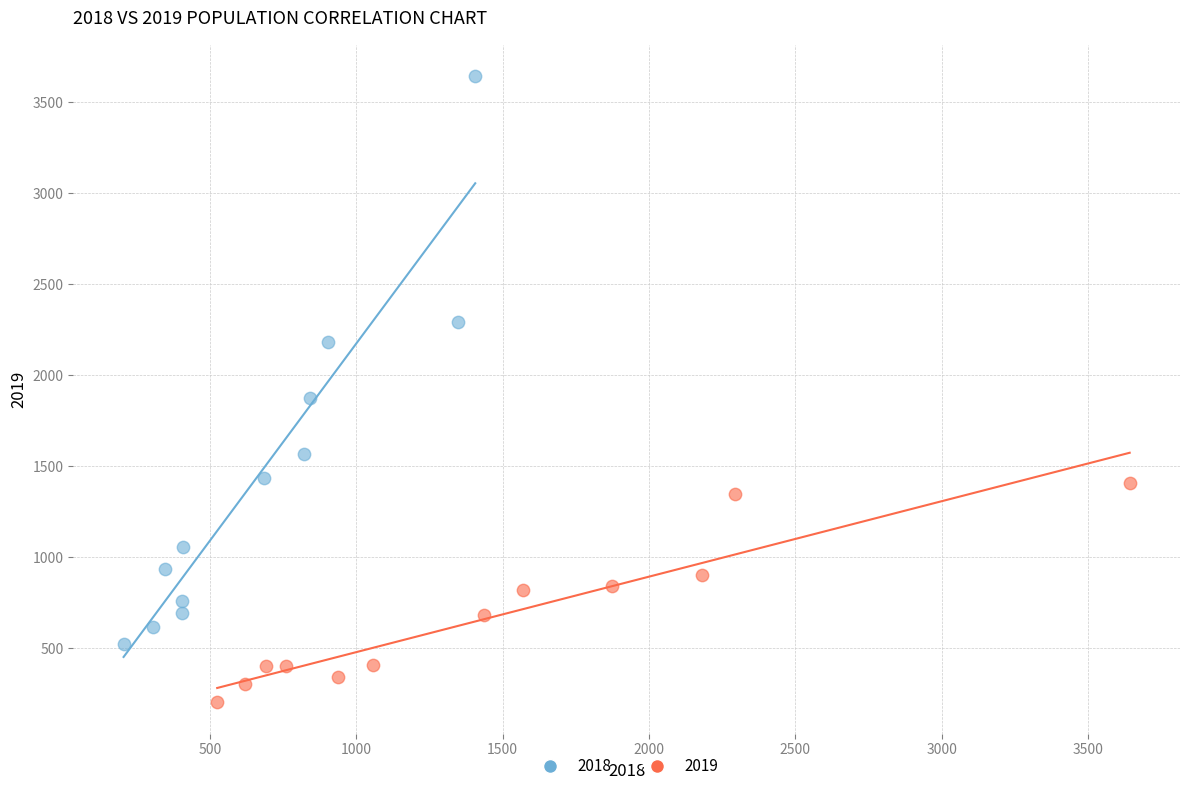

Which series reaches the maximum Y coordinate?

2018